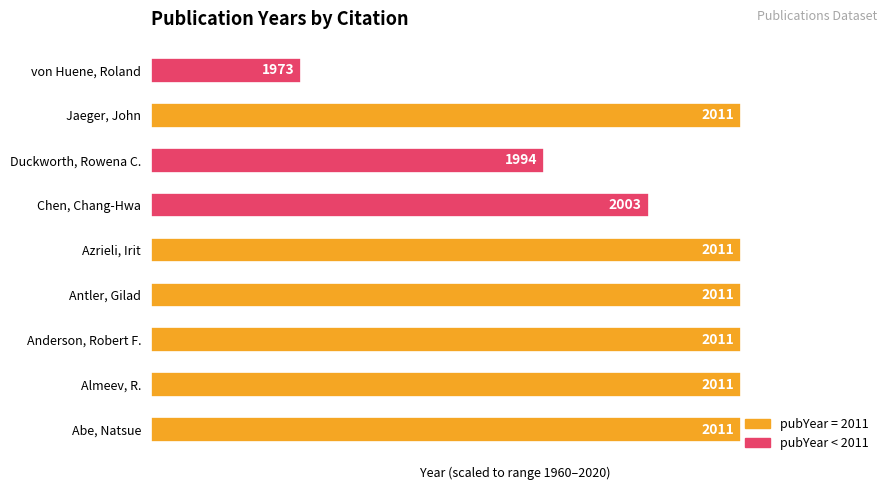

Where is the data nearest to the value 53?

Duckworth, Rowena C.